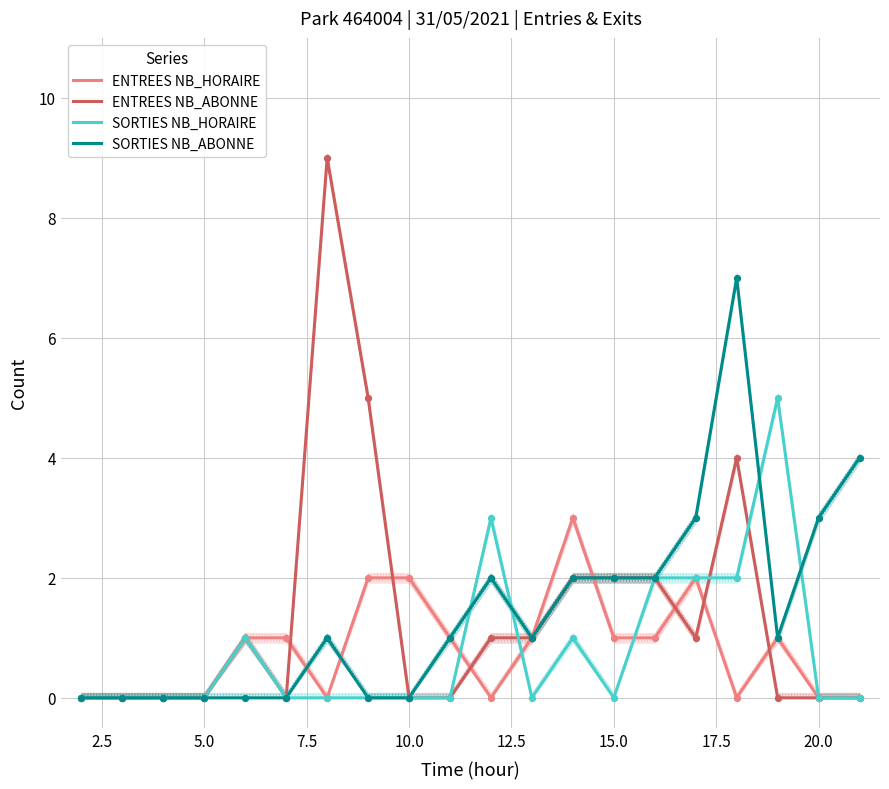

At how many categories does at least one series exceed 2?

9